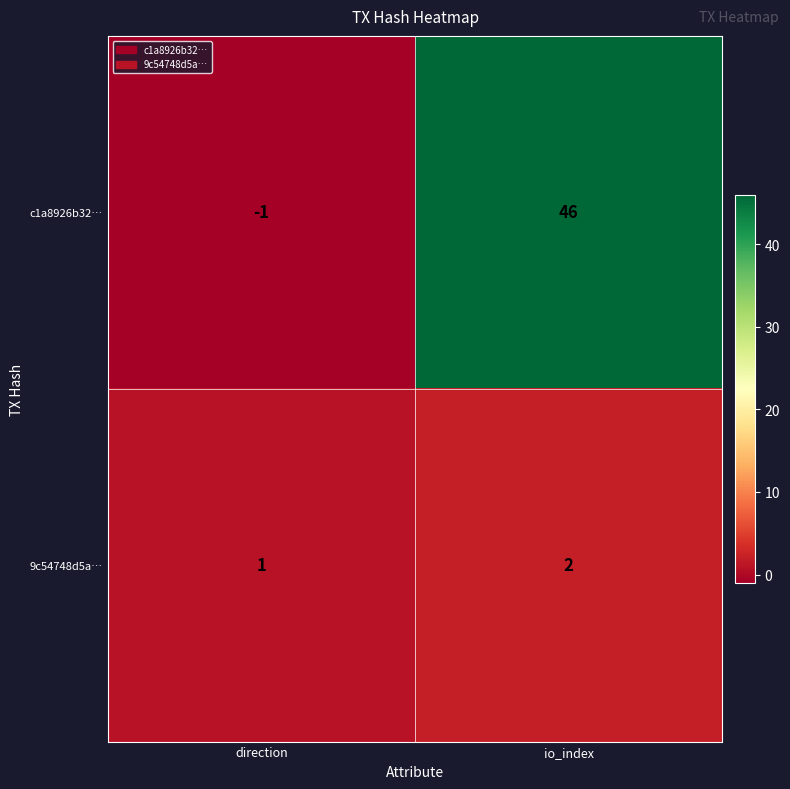

Rank the series at io_index from lowest to highest value.

9c54748d5a…, c1a8926b32…